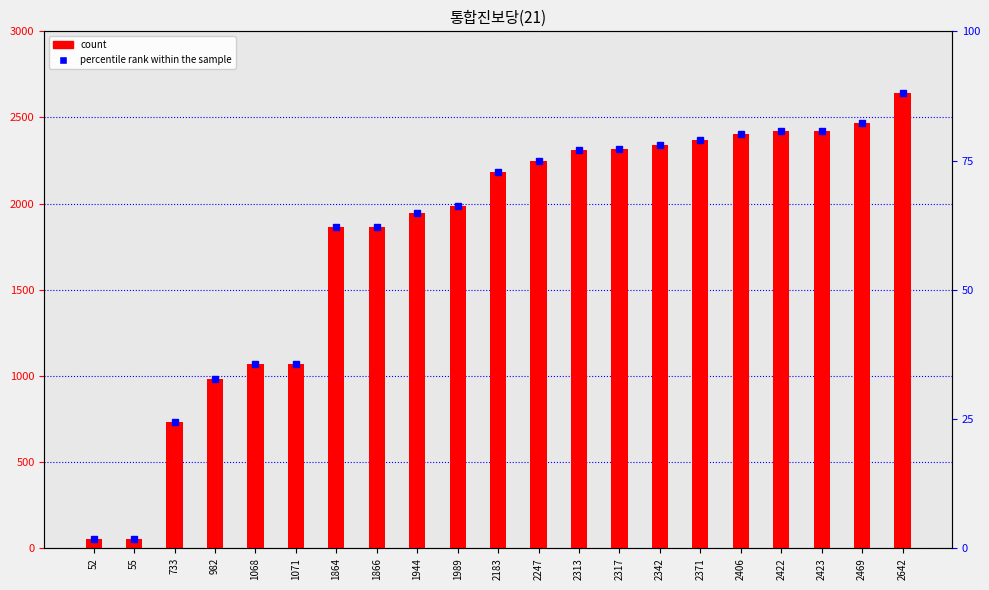

What is the smallest value displayed?

52